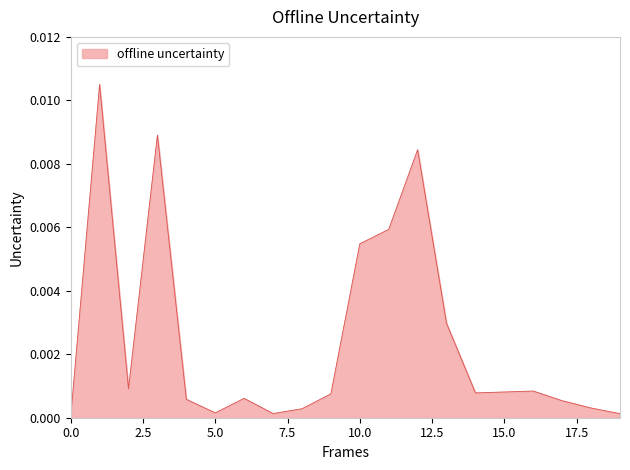

Does the chart display data point markers on the line(s)?

No